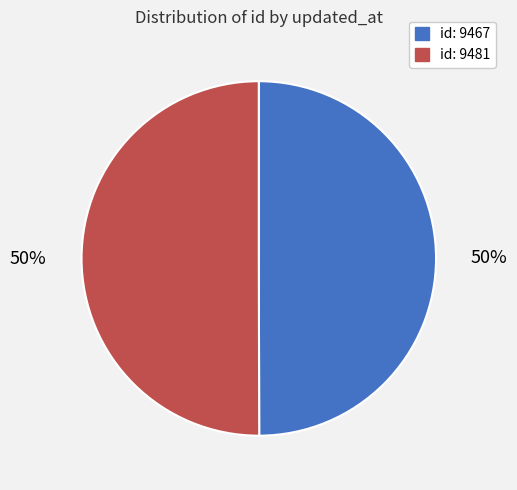

Is it true that id: 9481 is 50% of the pie?

True